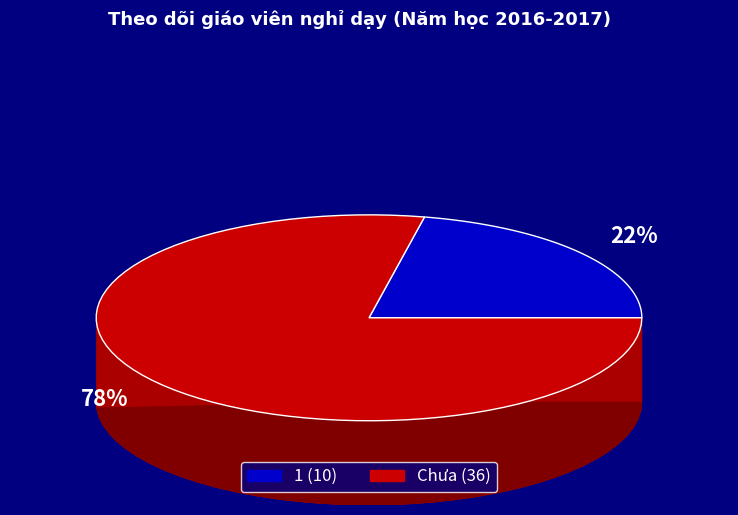

How many segments does this pie chart have?

2